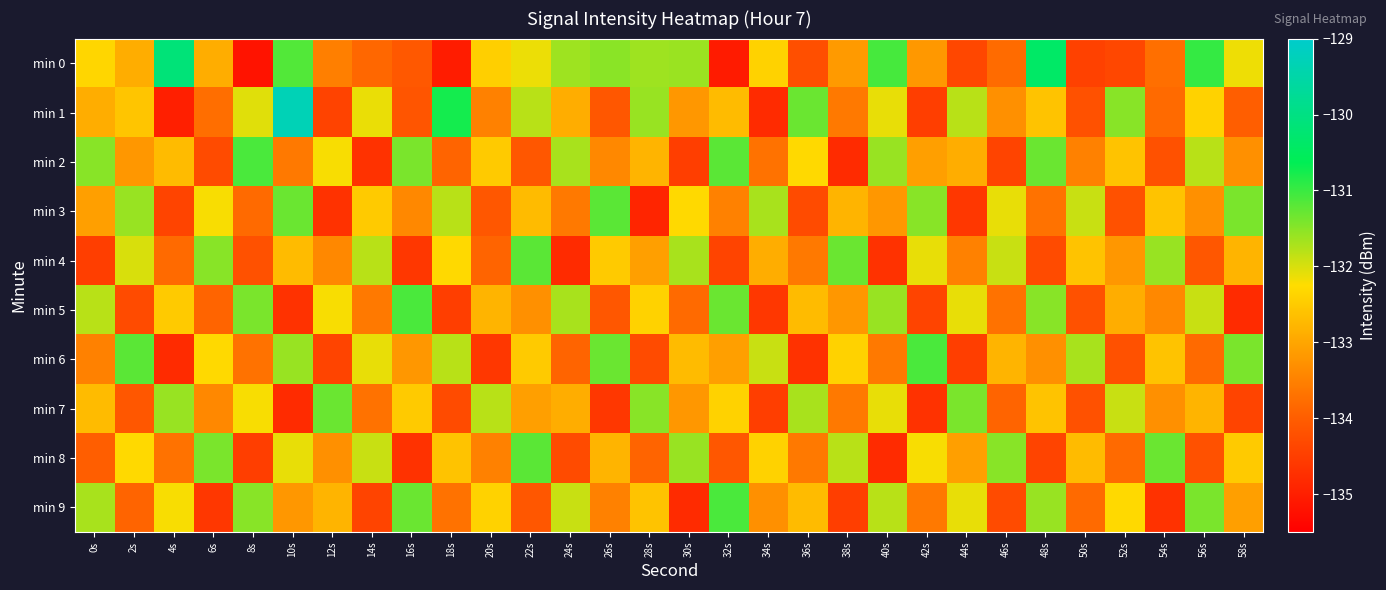

What is the total value across all series at 22s?

-1326.1